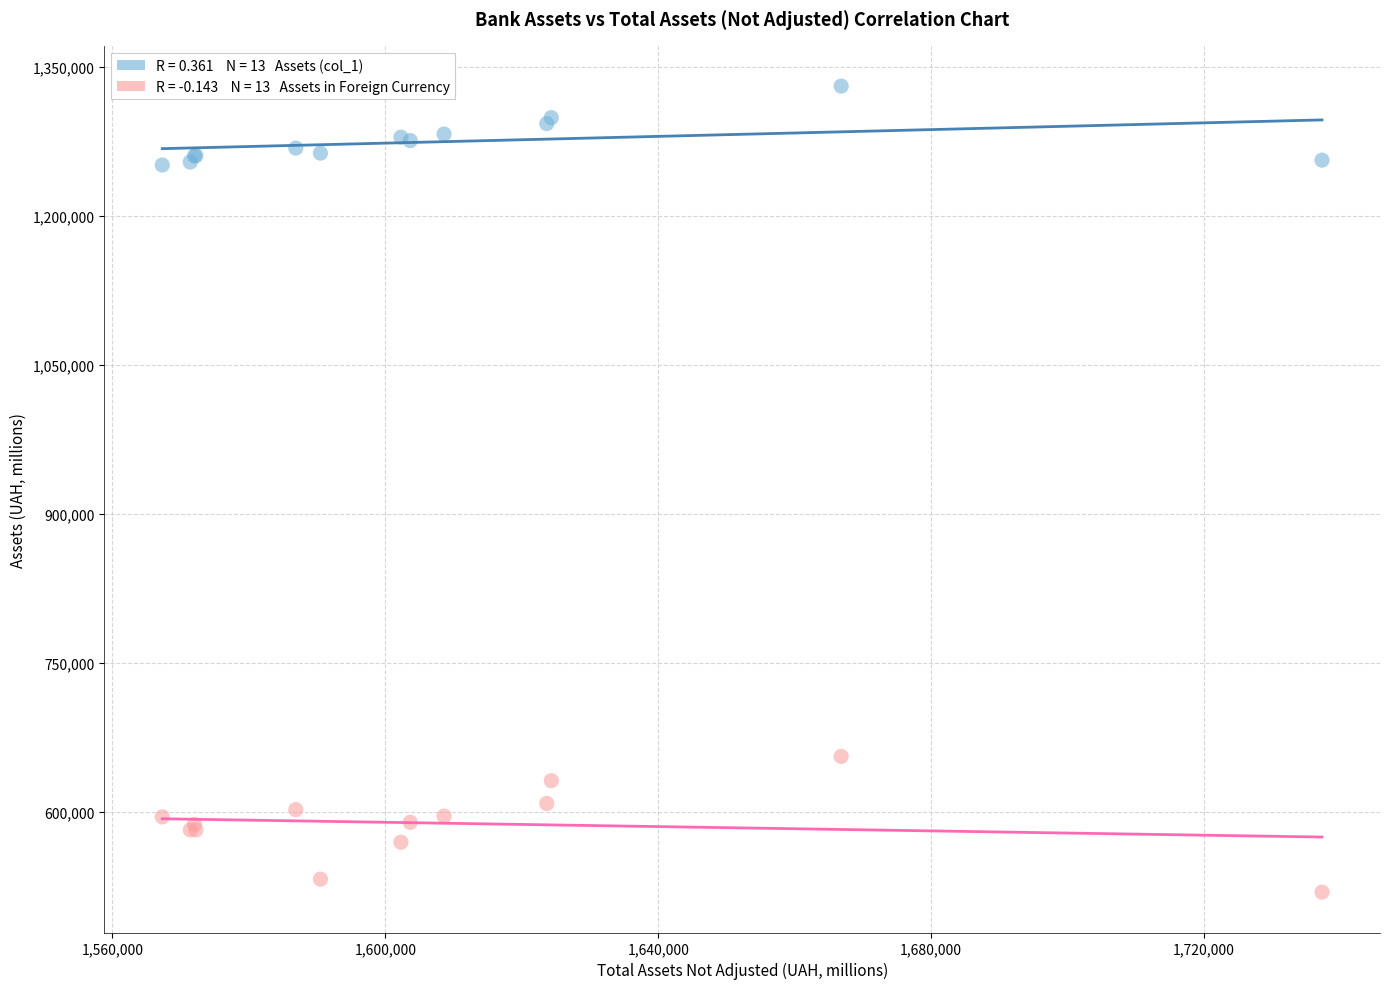

Across all series, what Y value is closest to 924966?

655812.0